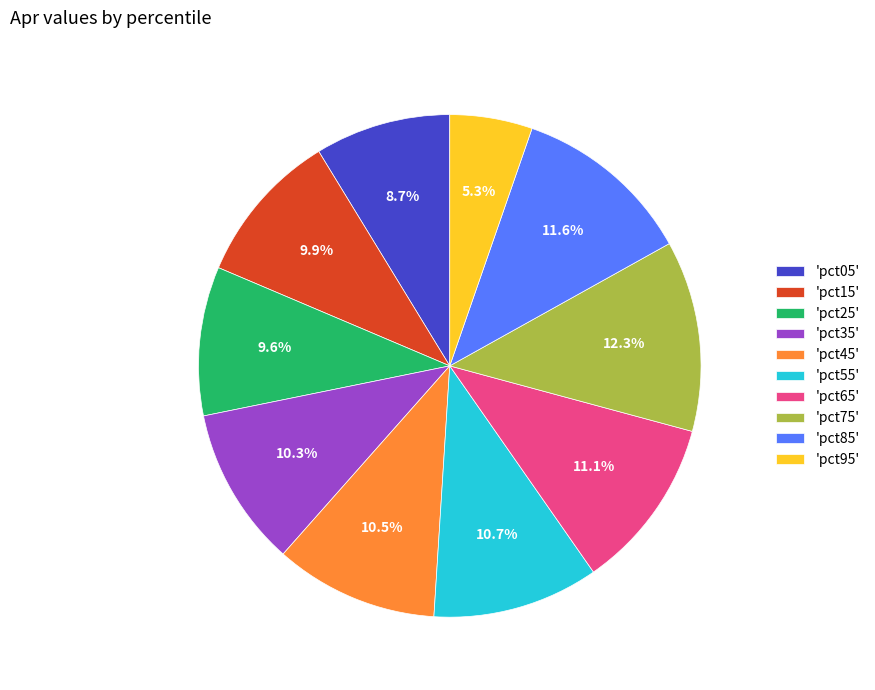

How many slices are in this pie chart?

10